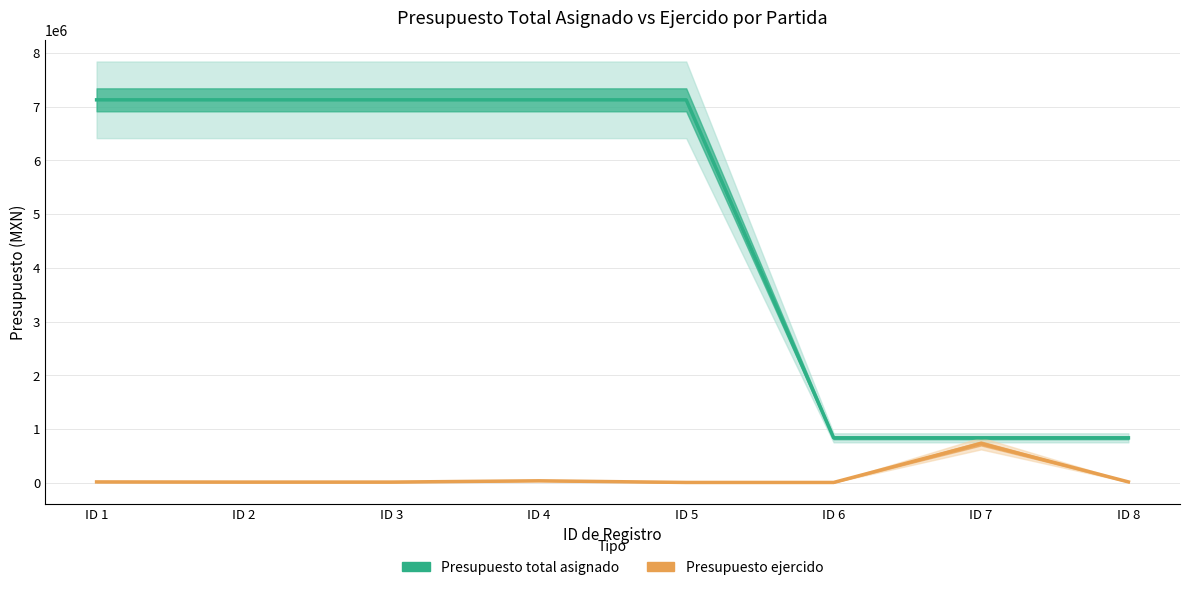

What is the difference between the second highest and second lowest values in the Presupuesto total asignado series?

6285000